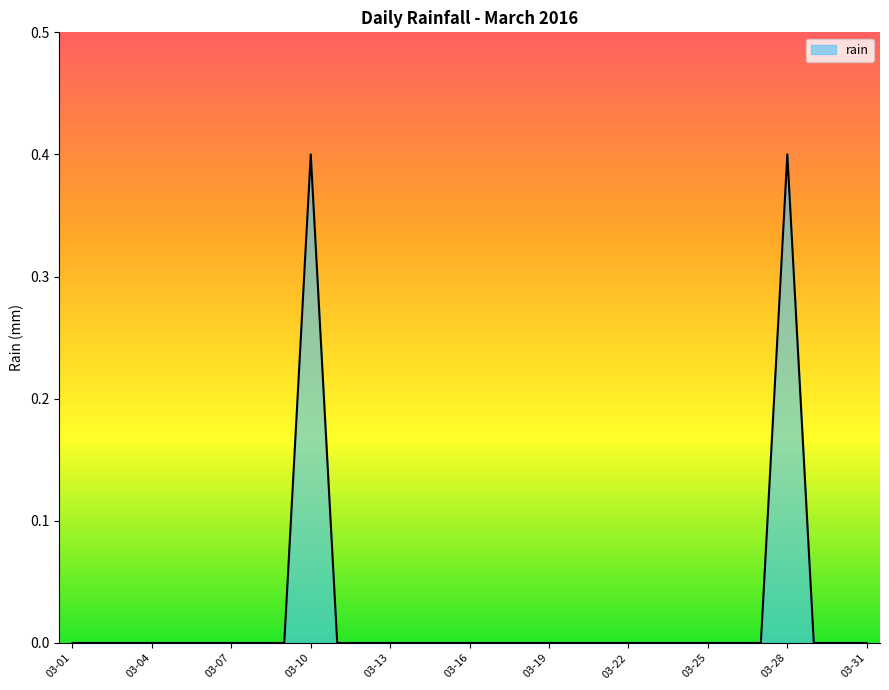

What is the maximum value shown in the chart?

0.4